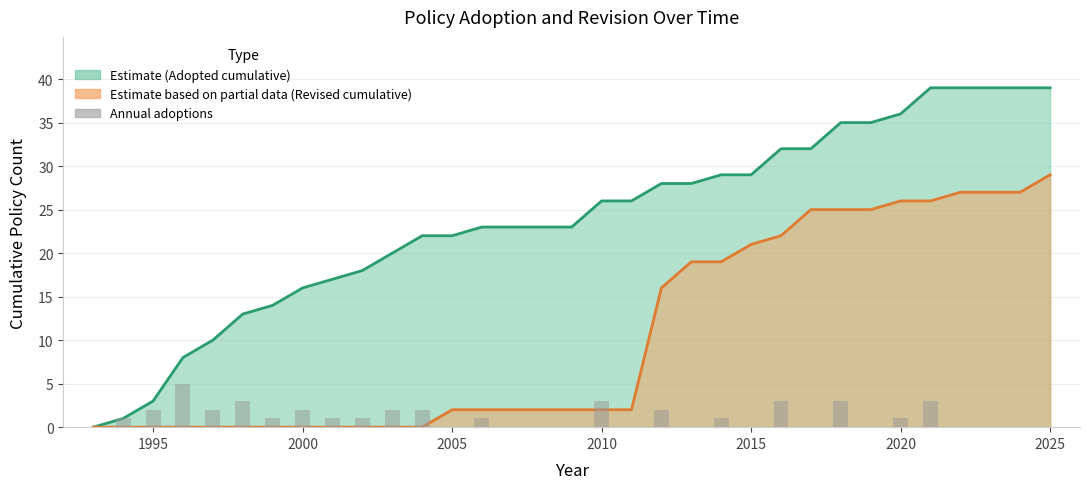

Where is the data nearest to the value 2?

1995